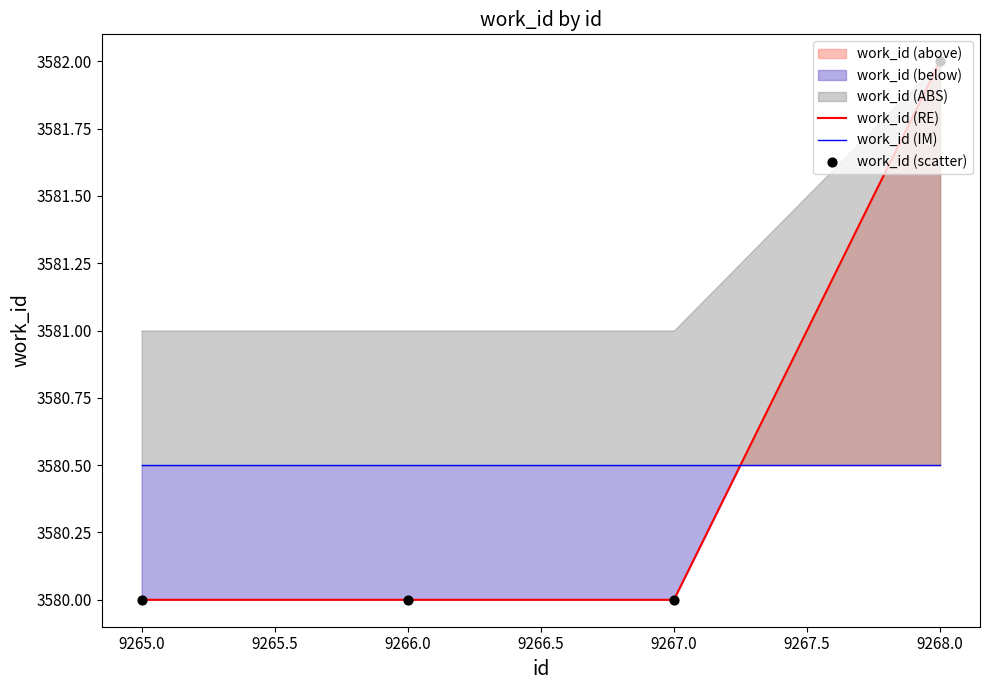

The work_id (RE) series shows 3582 at 9268.0. True or false?

True